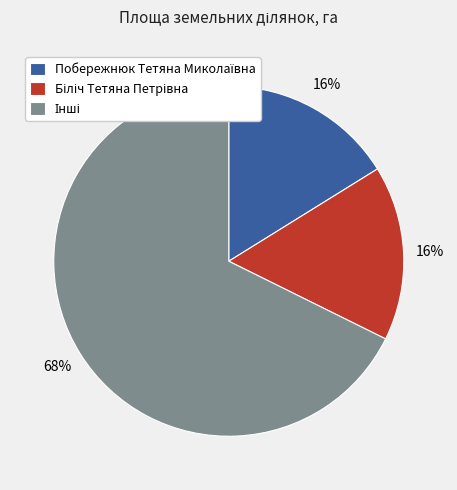

How many segments does this pie chart have?

3